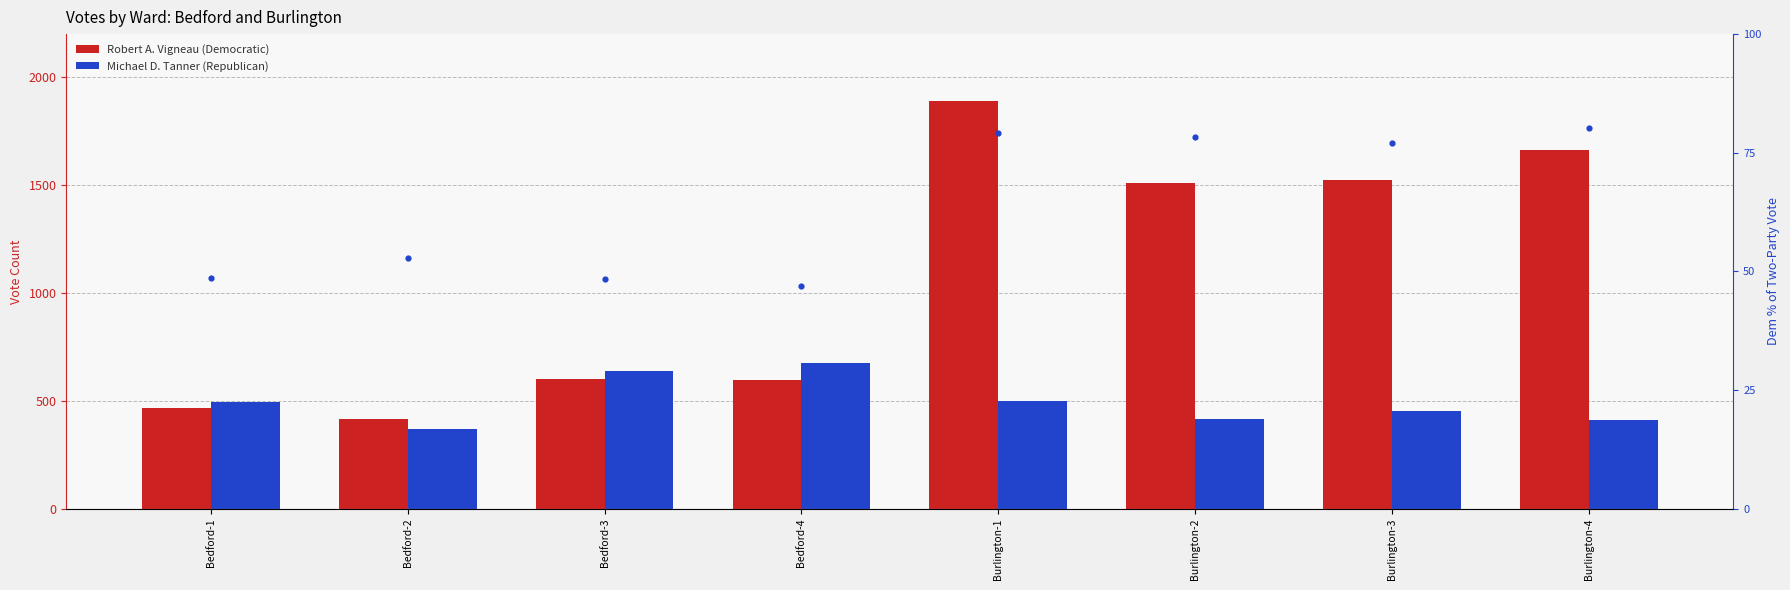

At how many categories does at least one series exceed 1623?

2